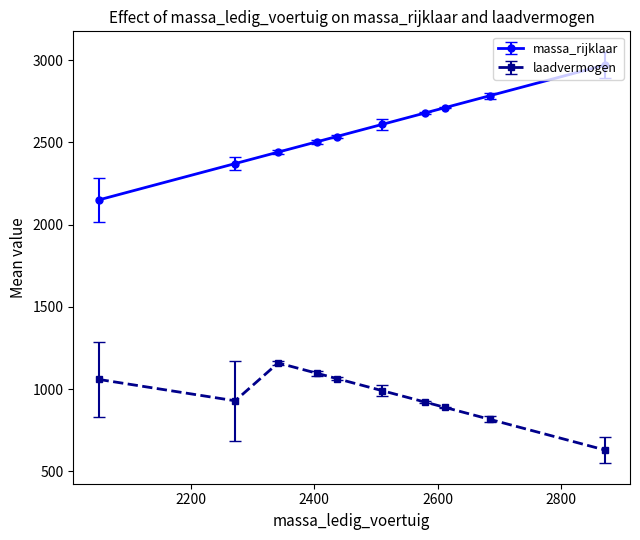

What are all the series names shown in the legend?

massa_rijklaar, laadvermogen